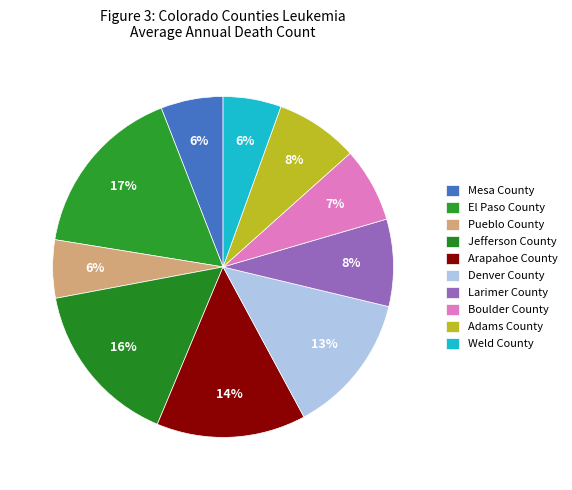

To the nearest percent, what is the difference between the Mesa County and Larimer County slice percentages?

2%